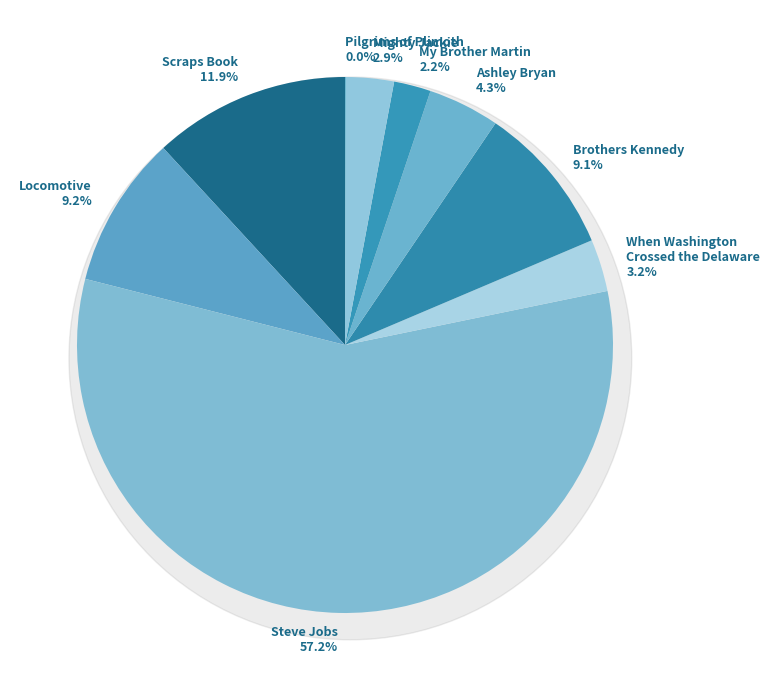

What percentage is NOT represented by Locomotive?

90.8%